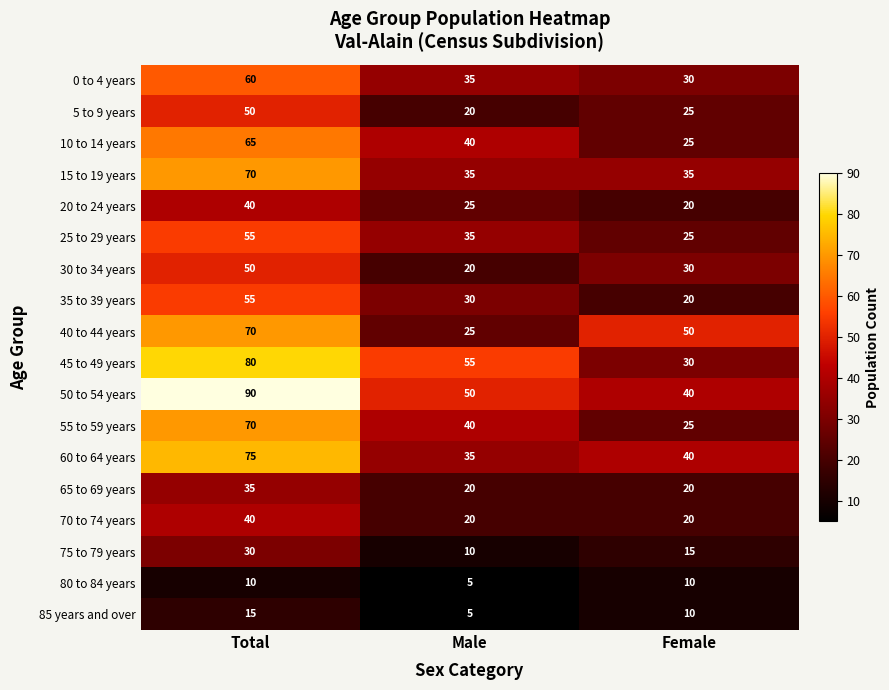

Which label corresponds to the smallest value in the chart?

Male